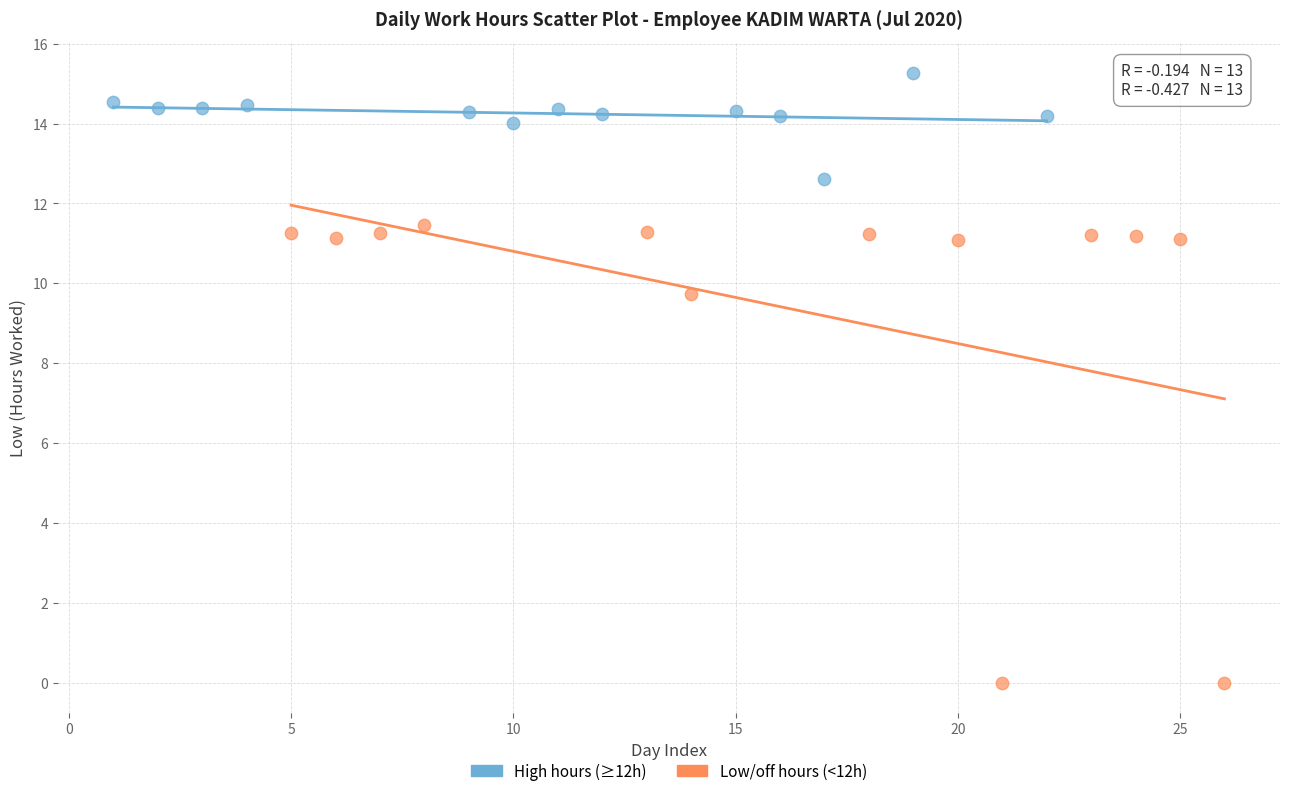

Which series reaches the maximum Y coordinate?

High hours (≥12h)